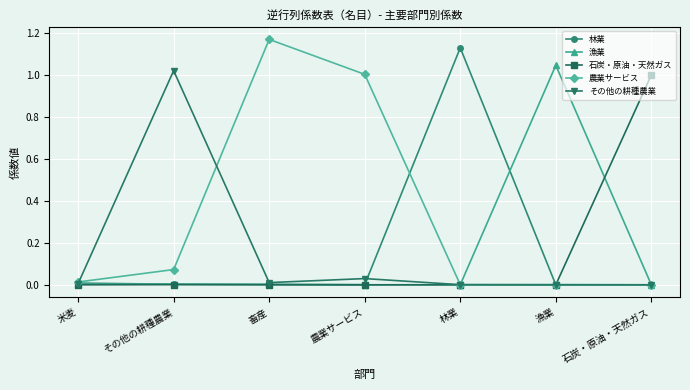

Which series has the largest total across all categories?

農業サービス